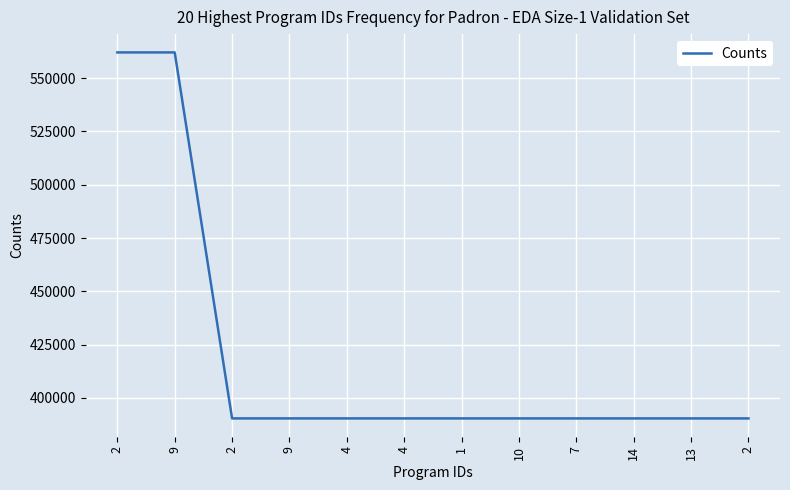

How many lines are shown in the chart?

1